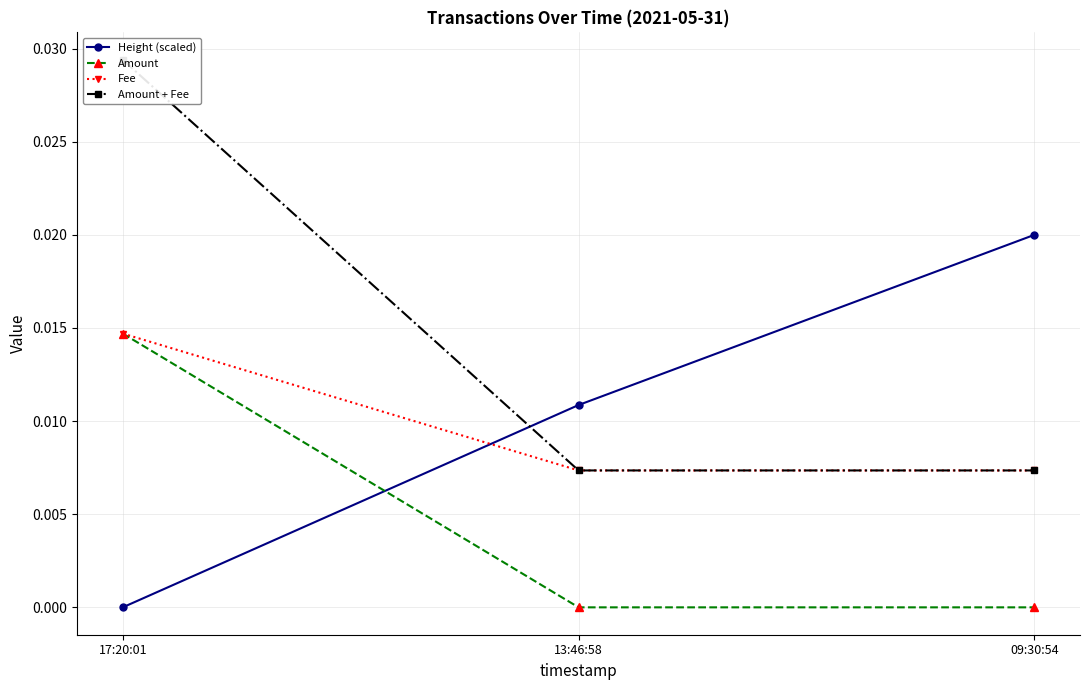

Reading left to right, what are all the values shown in this chart?

Height (scaled): 17:20:01=0.0	13:46:58=0.0	09:30:54=0.0
Amount: 17:20:01=0.0	13:46:58=0.0	09:30:54=0.0
Fee: 17:20:01=0.0	13:46:58=0.0	09:30:54=0.0
Amount + Fee: 17:20:01=0.0	13:46:58=0.0	09:30:54=0.0